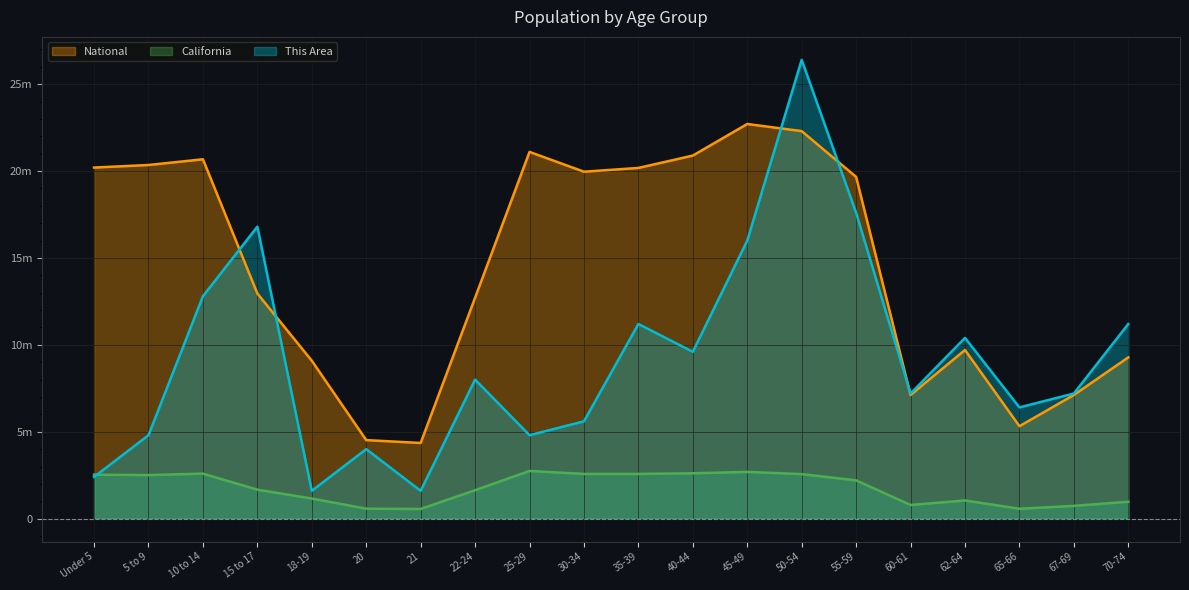

Read the National value at 30-34.

19962099